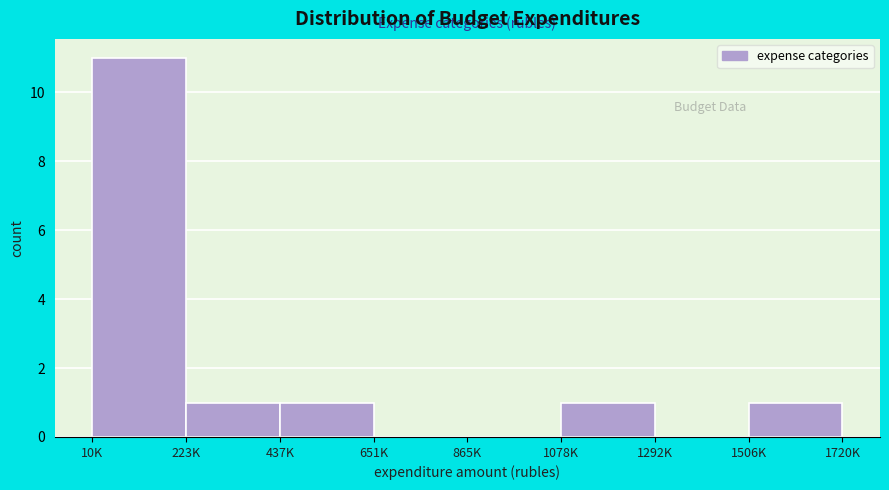

Reading left to right, what are all the values shown in this chart?

10K=11	223K=1	437K=1	651K=0	865K=0	1078K=1	1292K=0	1506K=1